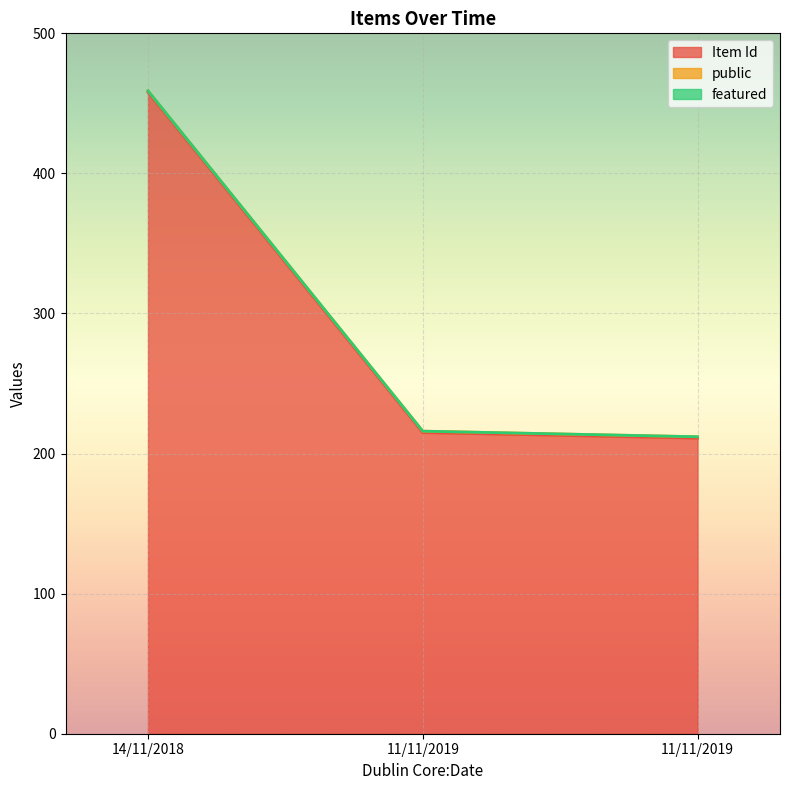

At 11/11/2019, list the series in order from largest to smallest.

Item Id, public, featured